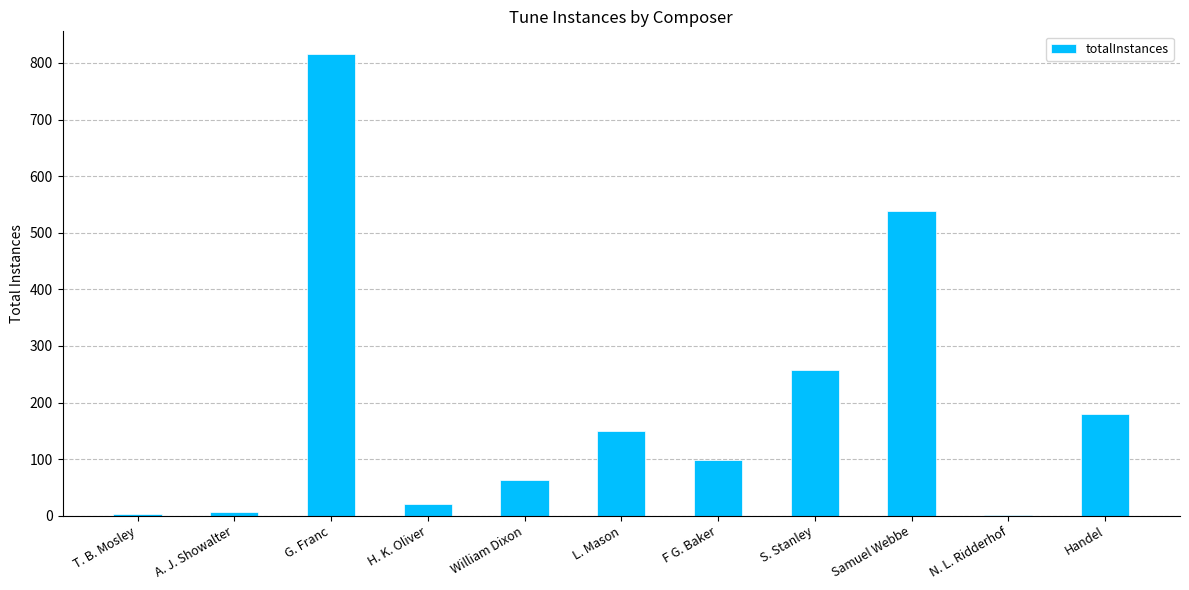

Is it true that the value at S. Stanley is 347?

False